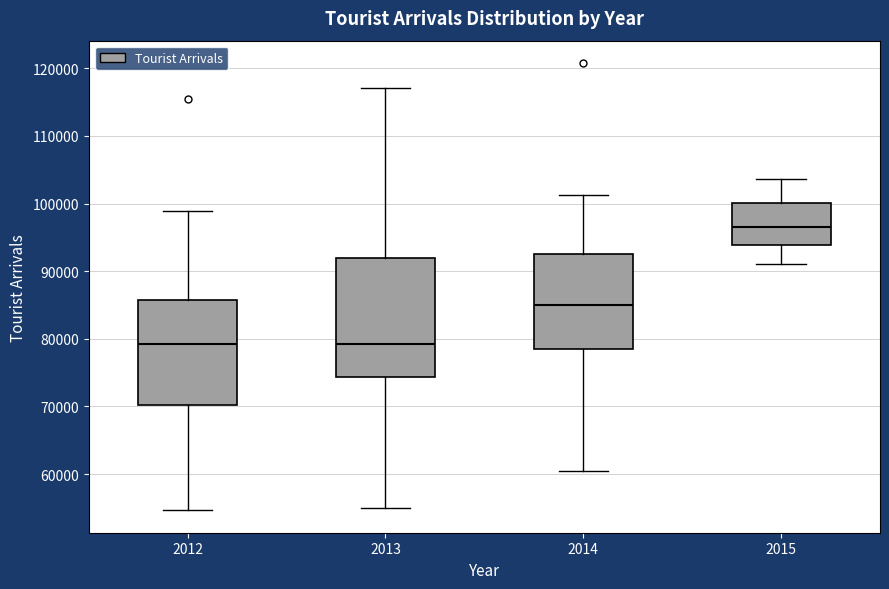

Reading left to right, read every box against the y-axis: the position of its median line, the range the box covers, and the ends of its whiskers. The values are not printed on the chart, so give them approximately, as read against the axis.

2012: median 79000, box 70000 to 86000, whiskers 55000 to 99000
2013: median 79000, box 74000 to 92000, whiskers 55000 to 117000
2014: median 85000, box 79000 to 93000, whiskers 60000 to 101000
2015: median 97000, box 94000 to 100000, whiskers 91000 to 104000